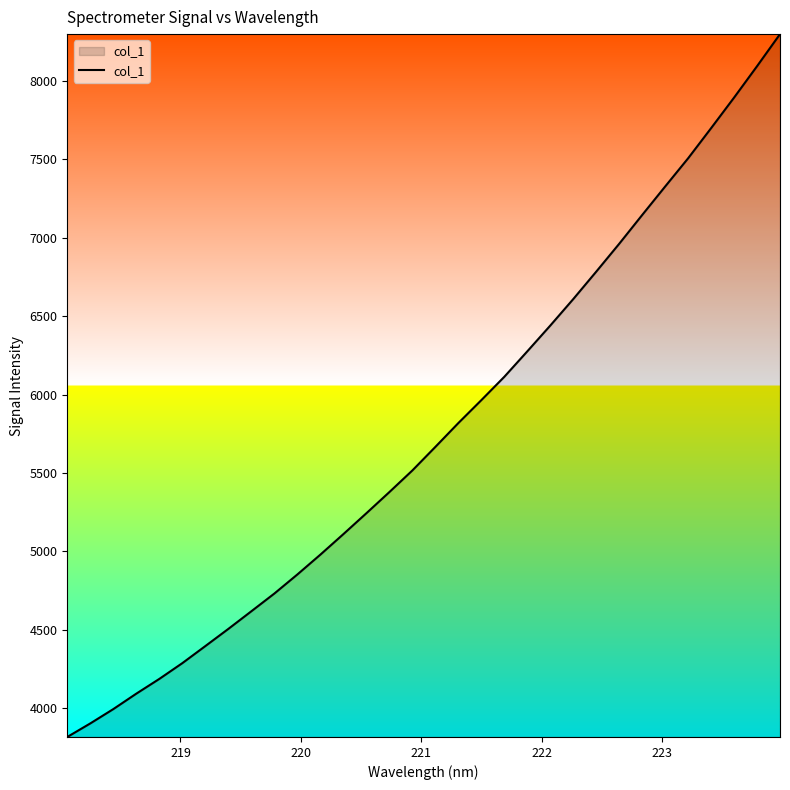

What is the maximum value shown in the chart?

8297.3